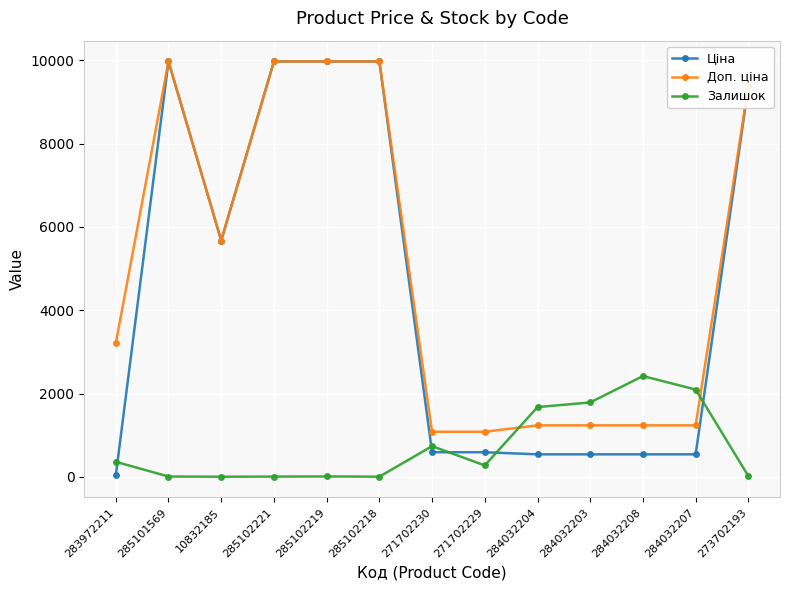

What is the label of the 11th point from the right?

10832185